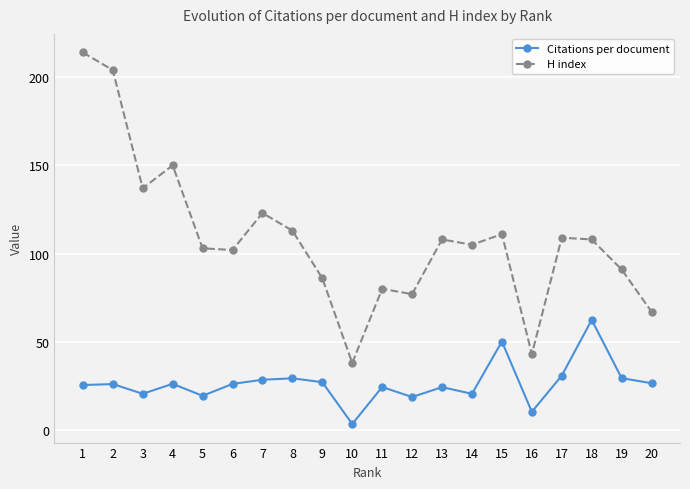

How many categories are shown in the chart?

20